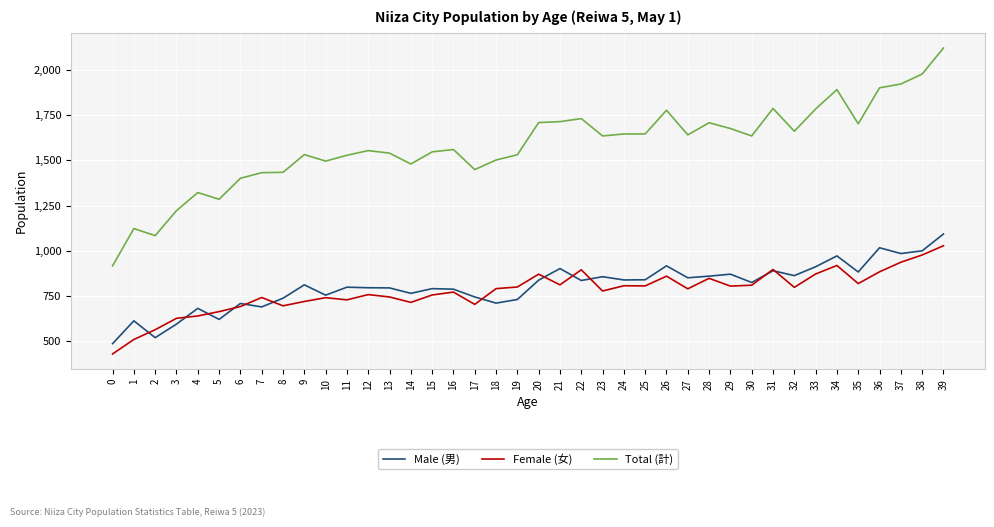

What is the total value across all series at 8?

2868